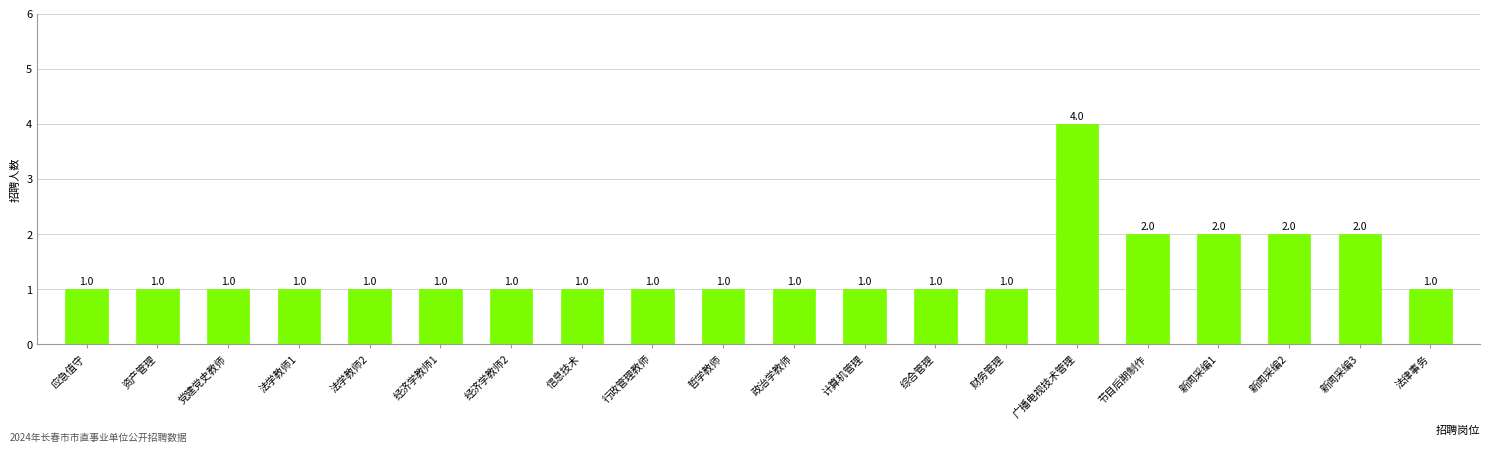

Which category has the highest value across all series?

广播电视技术管理